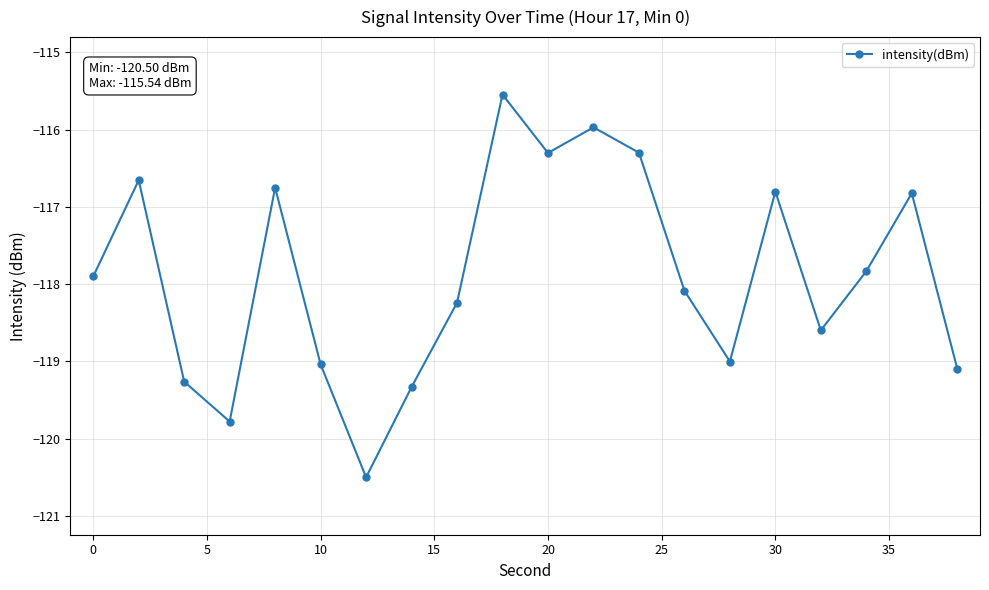

What is the minimum value shown in the chart?

-120.5